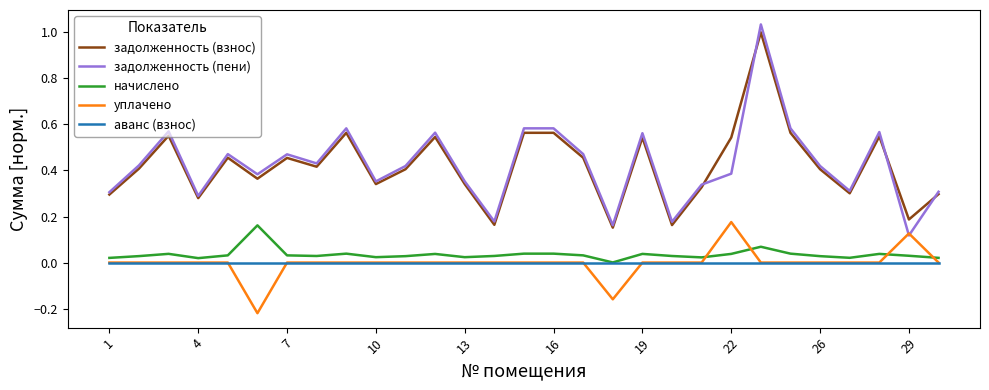

True or false: задолженность (пени) and аванс (взнос) cross at least once.

False